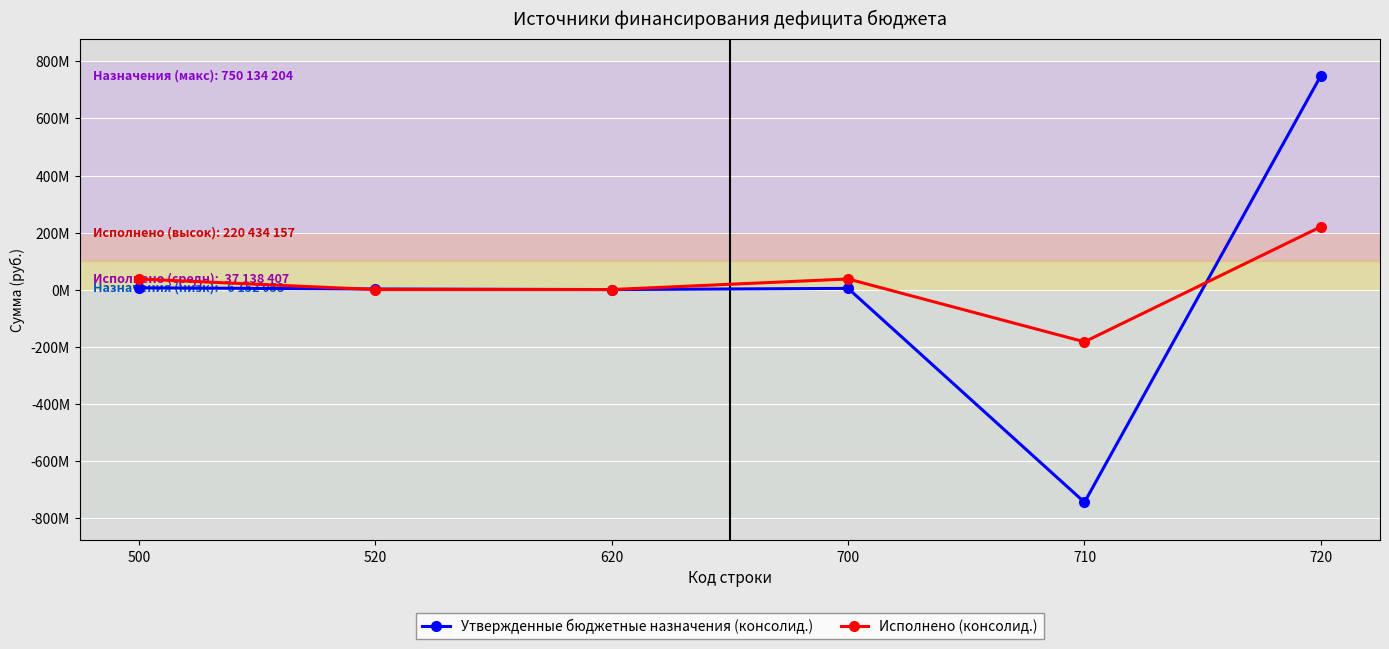

Is this an area chart (filled region under the line)?

No